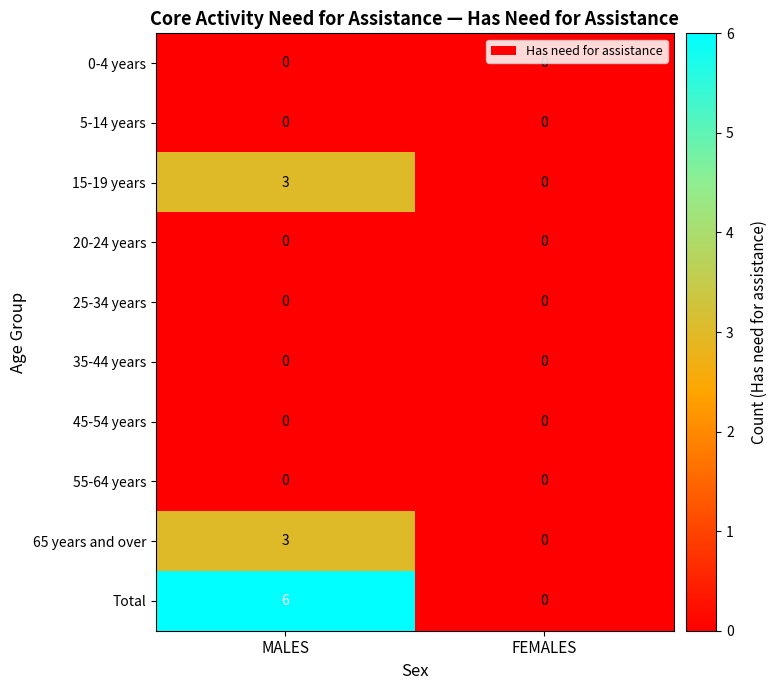

Which series has the largest total across all categories?

Total